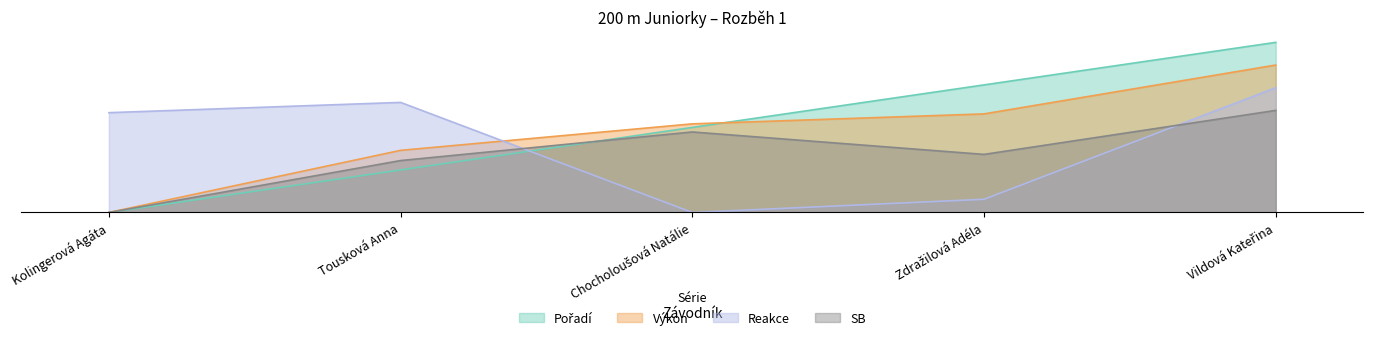

At Chocholoušová Natálie, list the series in order from largest to smallest.

Výkon, Pořadí, SB, Reakce